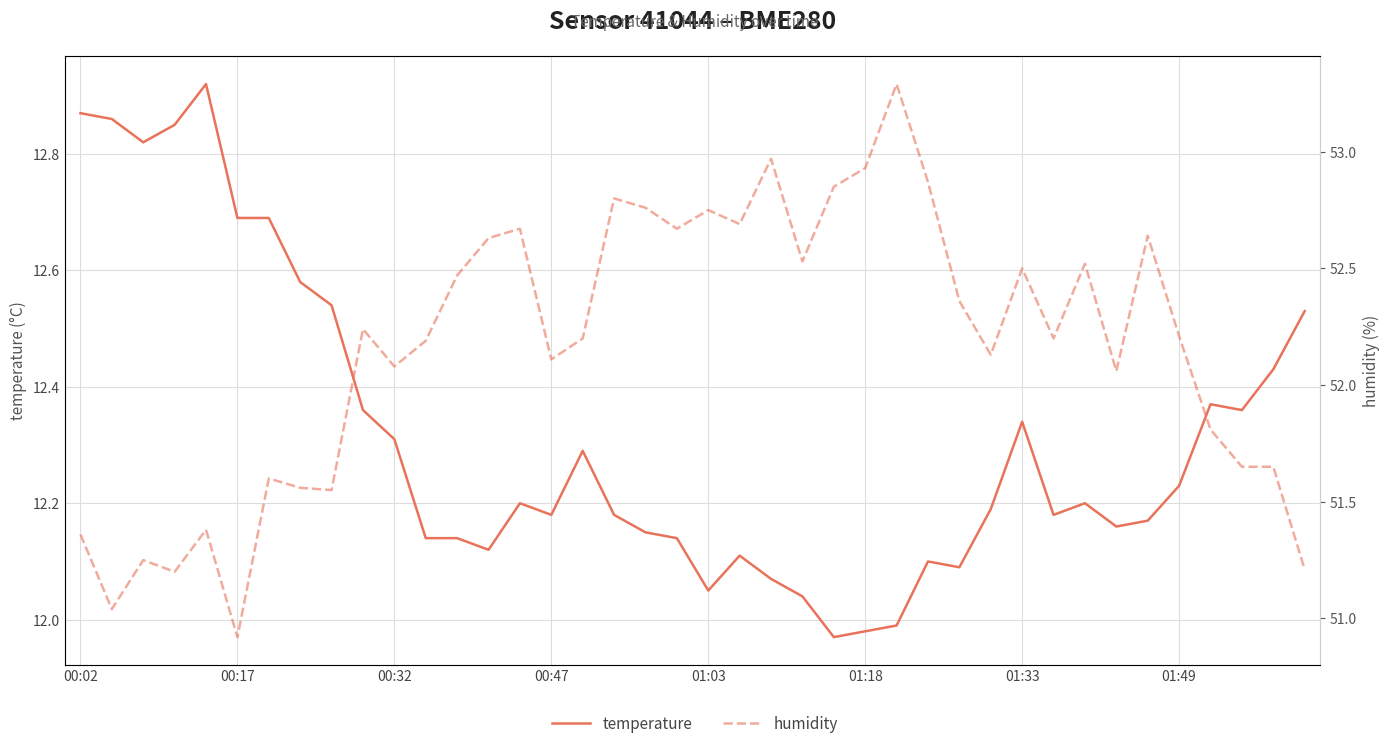

True or false: temperature and humidity cross at least once.

False